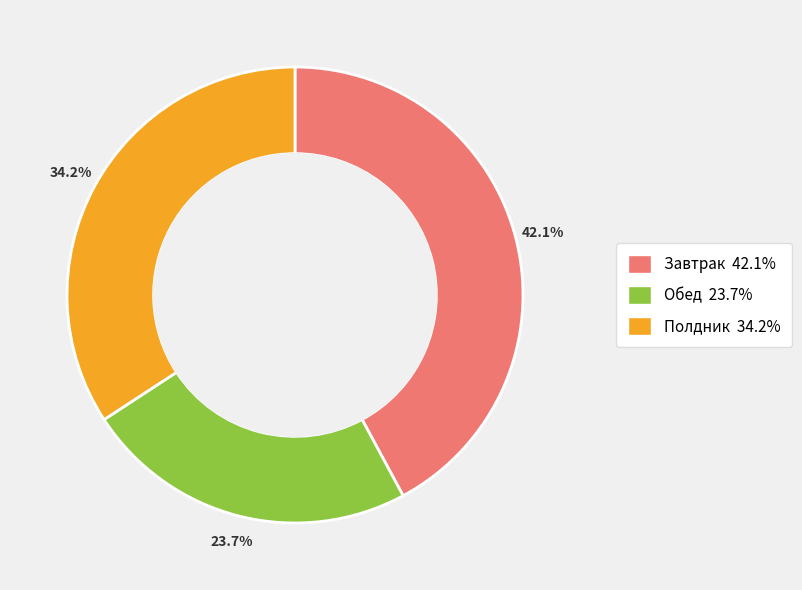

To the nearest percent, what is the difference between the largest and smallest slice percentages?

18%